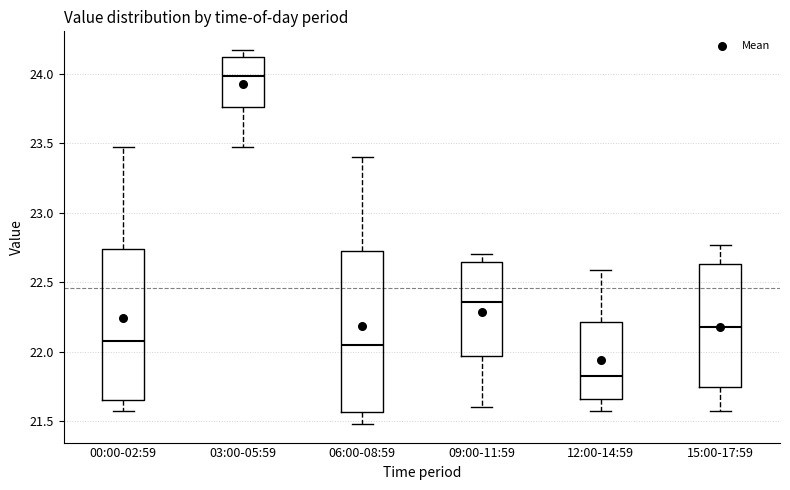

Comparing the boxes themselves (not the whiskers), which one is the tallest?

06:00-08:59